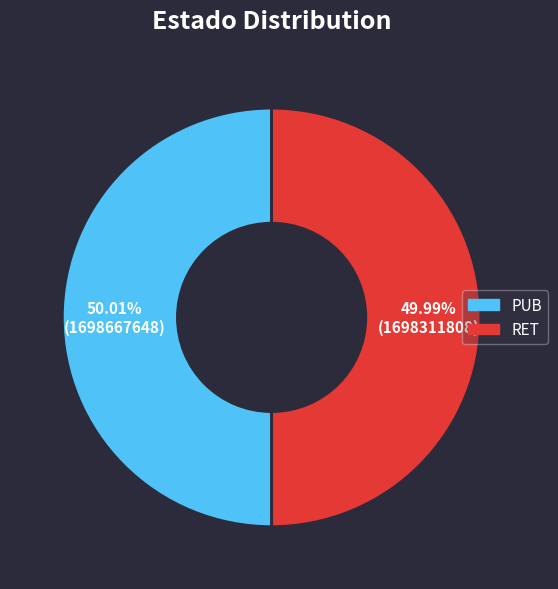

Do RET and PUB together represent more than half of the pie?

Yes